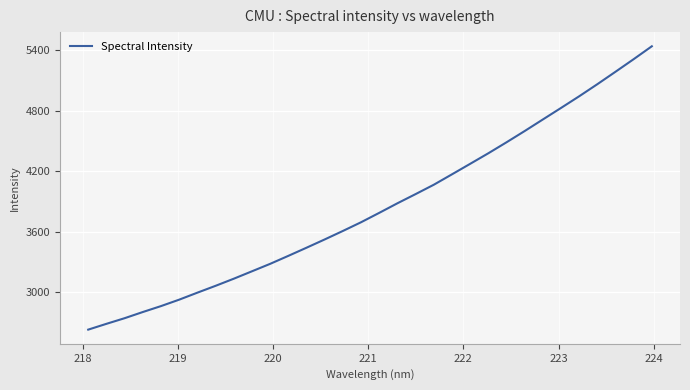

Count the number of values greater than 3785.

16